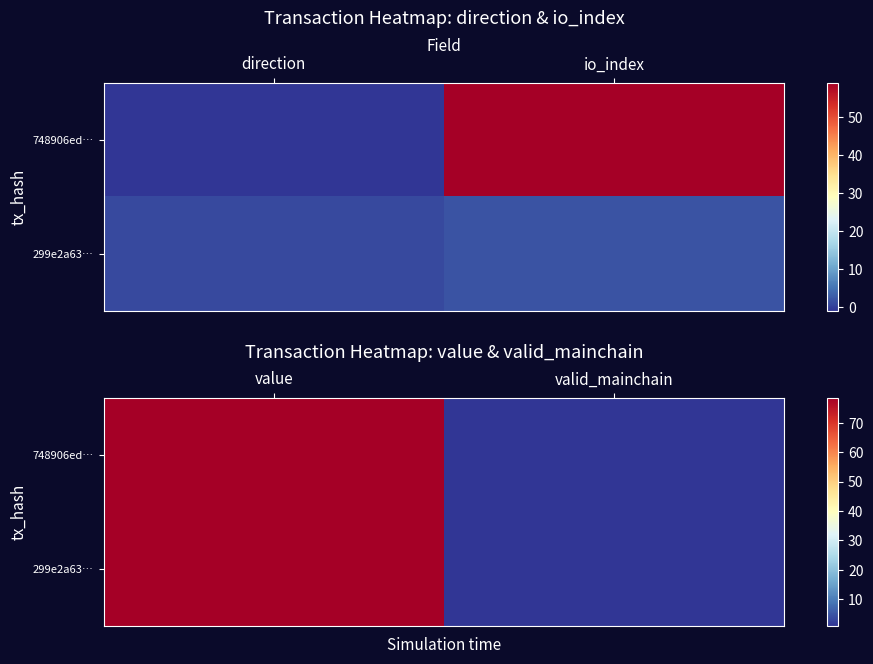

Rank the categories by 299e2a63… value from highest to lowest.

value, valid_mainchain